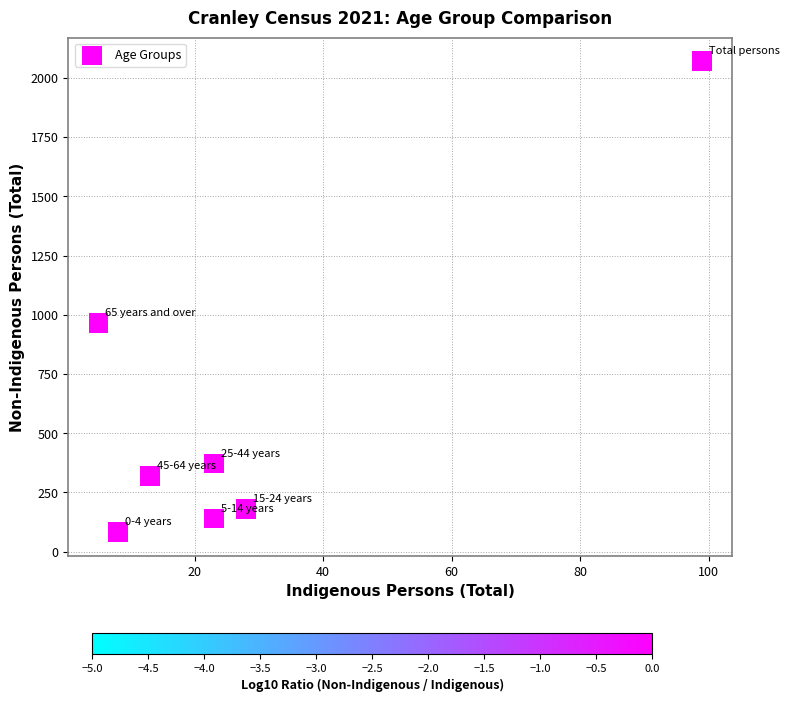

What is the average Y value?

590